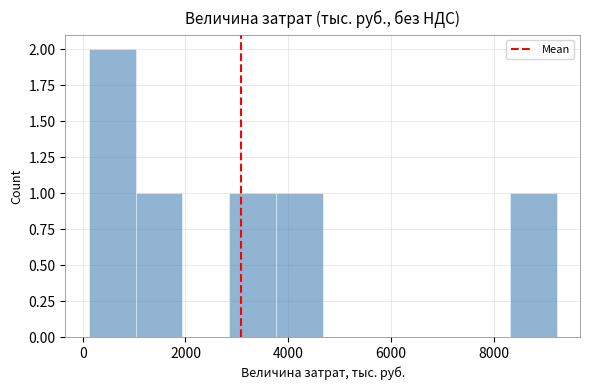

Reading left to right, transcribe this chart: for each bar, give the range it covers on the x-axis and its height. Neither the bar edges nor the heights are printed on the chart, so give them approximately, as read against the axes.

200 to 1000: 2
1000 to 2000: 1
2000 to 2800: 0
2800 to 3800: 1
3800 to 4600: 1
4600 to 5600: 0
5600 to 6400: 0
6400 to 7400: 0
7400 to 8400: 0
8400 to 9200: 1